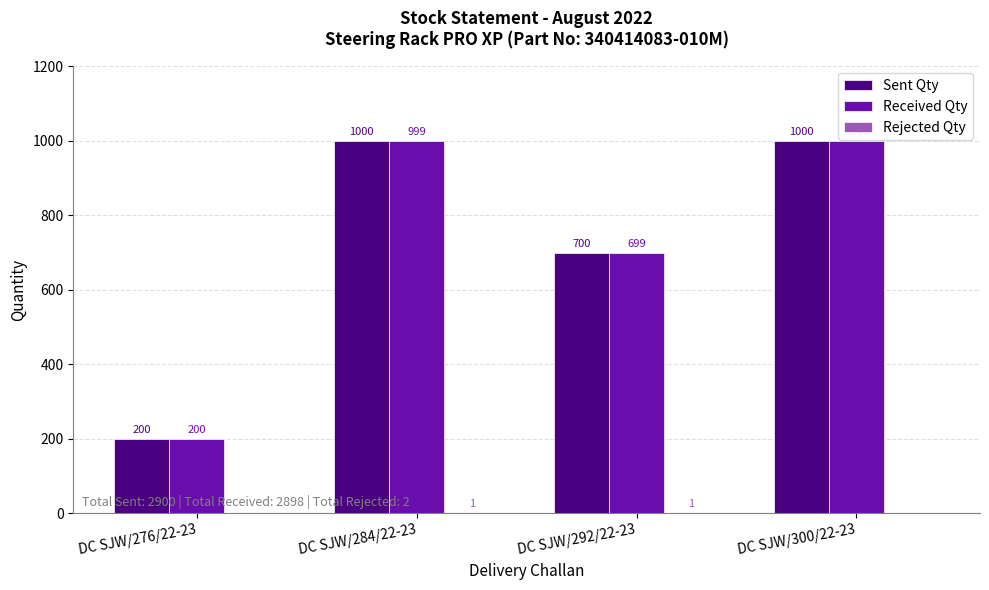

What is the sum of all Sent Qty values?

2900